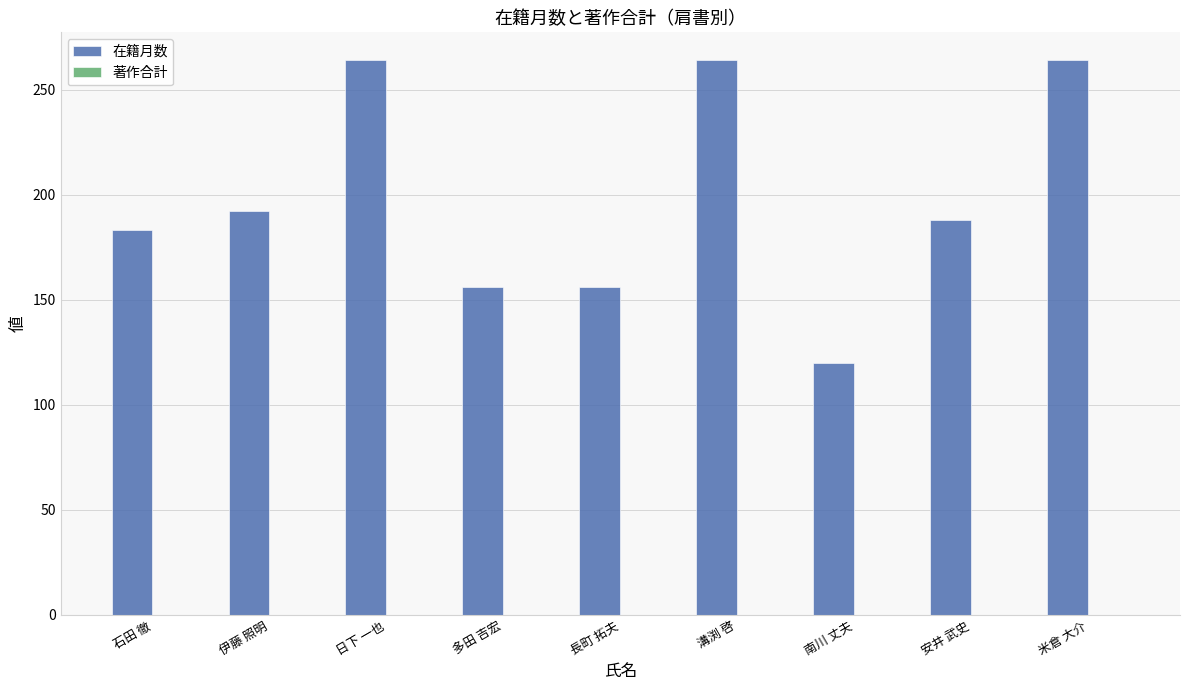

Which has a higher value, 多田 吉宏 or 伊藤 照明?

伊藤 照明